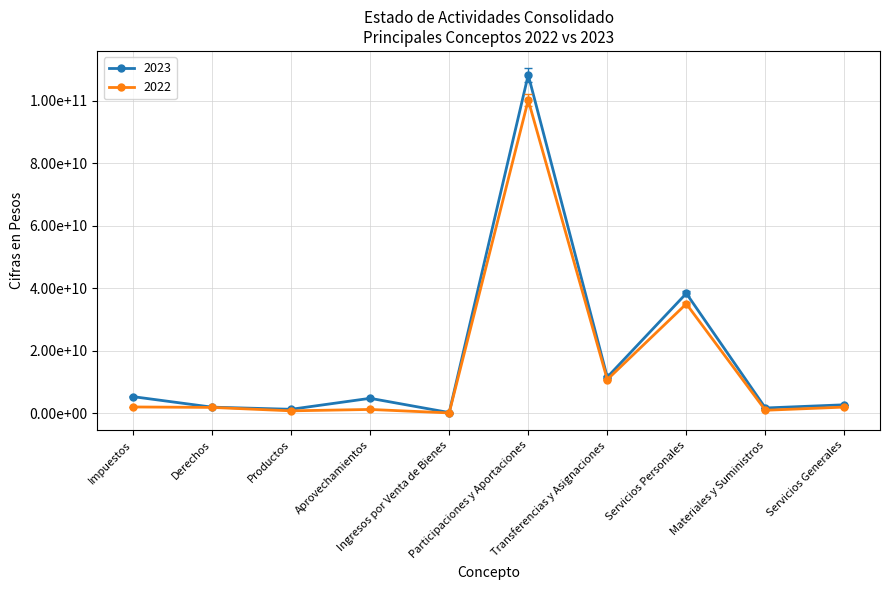

True or false: 2022 has a value of 988244898 at Materiales y Suministros.

True